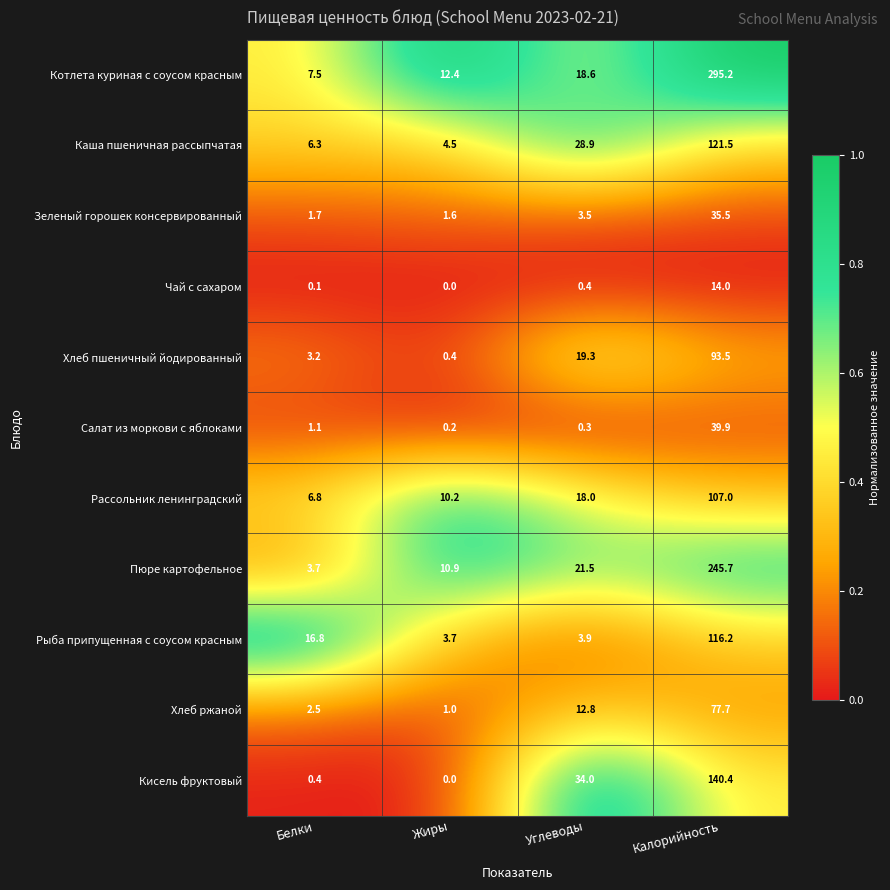

Which series has the largest total across all categories?

Котлета куриная с соусом красным